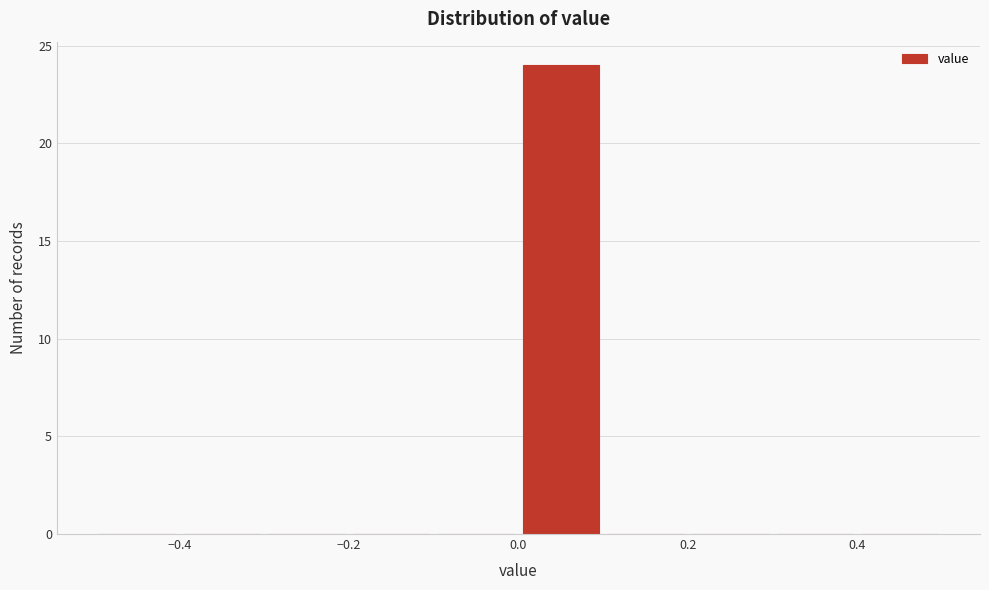

Reading left to right, list every bar in this chart as the range it spans on the x-axis followed by its height. The values are not printed on the chart, so give them approximately, as read against the axis.

-0.5 to -0.4: 0
-0.4 to -0.3: 0
-0.3 to -0.2: 0
-0.2 to -0.1: 0
-0.1 to 0.0: 0
0.0 to 0.1: 24
0.1 to 0.2: 0
0.2 to 0.3: 0
0.3 to 0.4: 0
0.4 to 0.5: 0